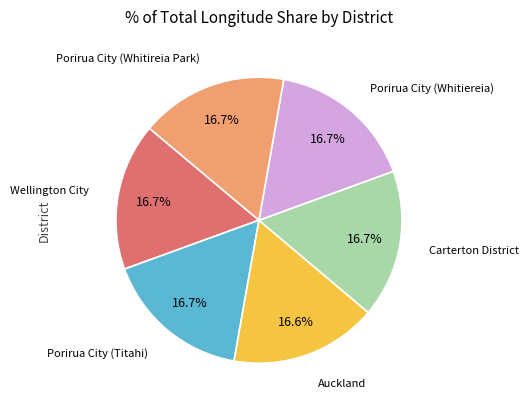

Is there a majority slice in this chart?

No